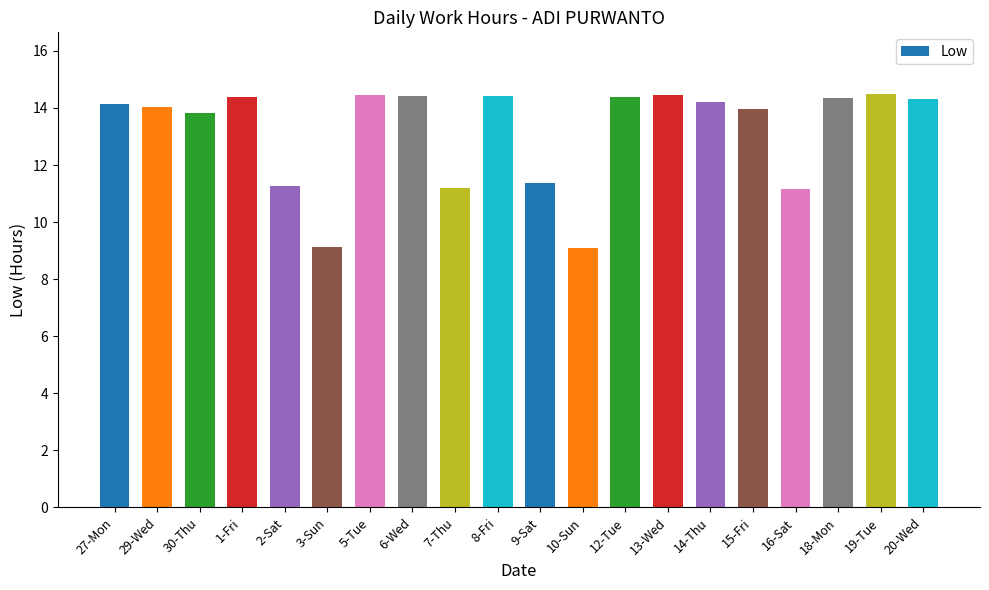

How many bars are there in total?

20